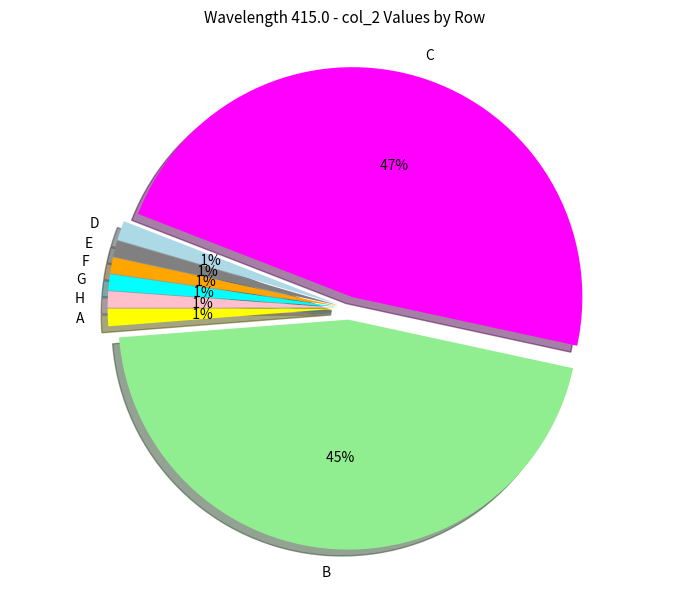

To the nearest percent, what is the combined percentage of F and E?

2%